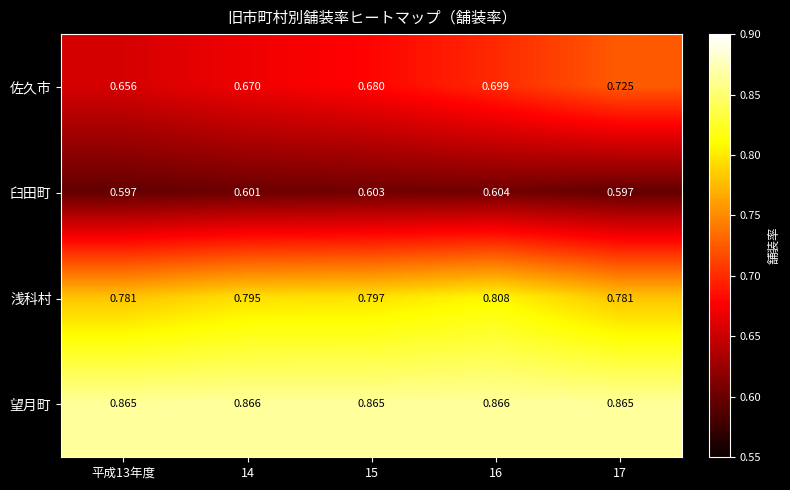

At how many categories does at least one series exceed 0?

5